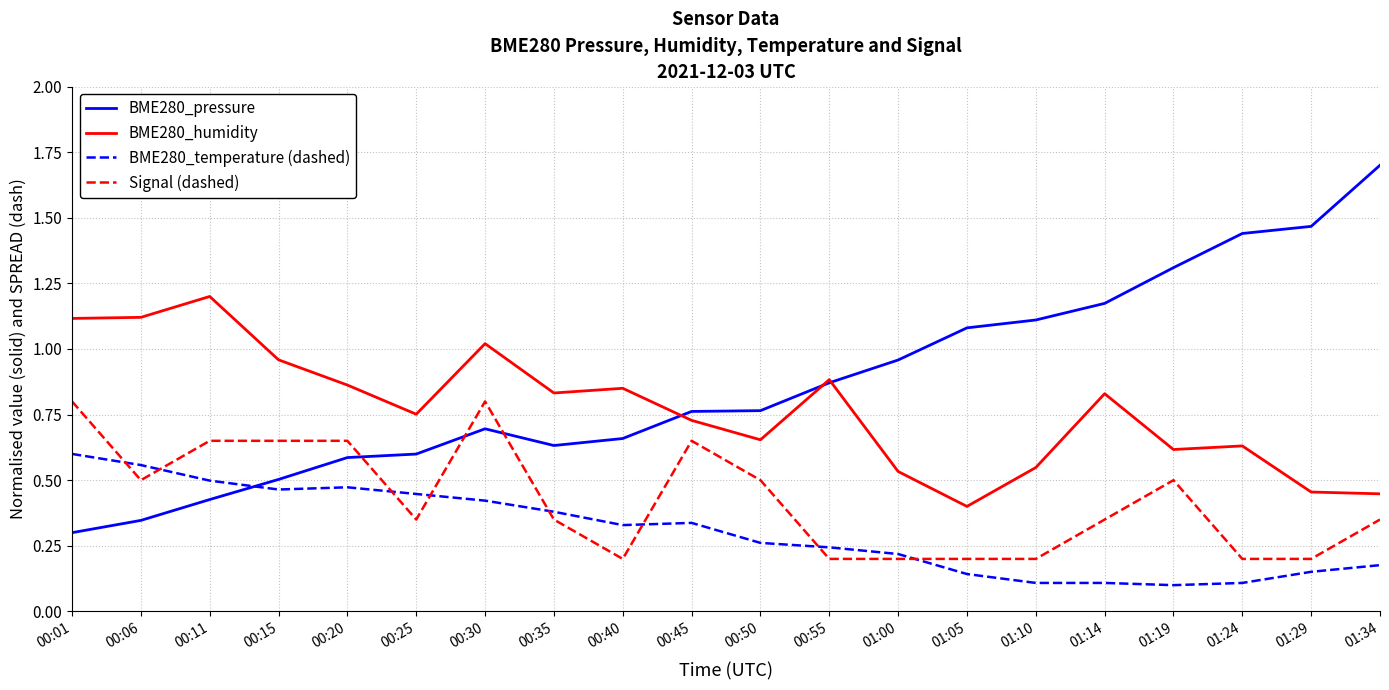

What position from the right is 00:45?

11